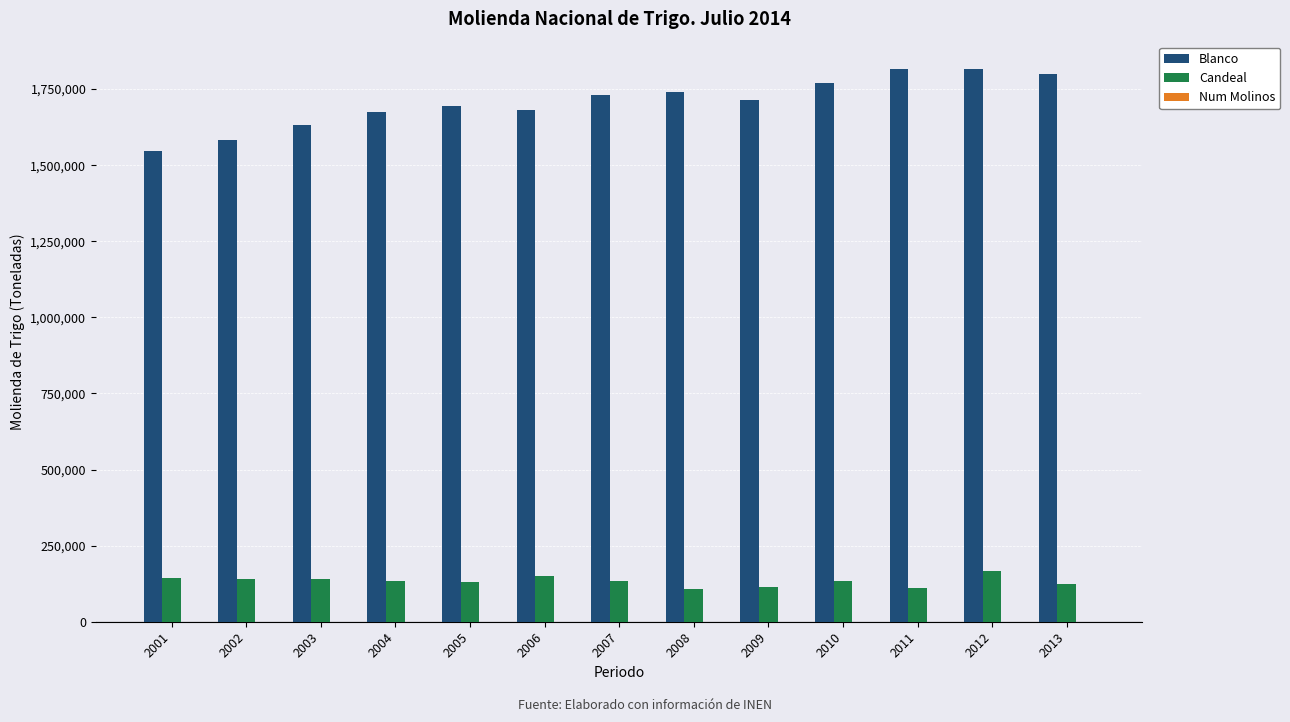

How many groups of bars are there?

13